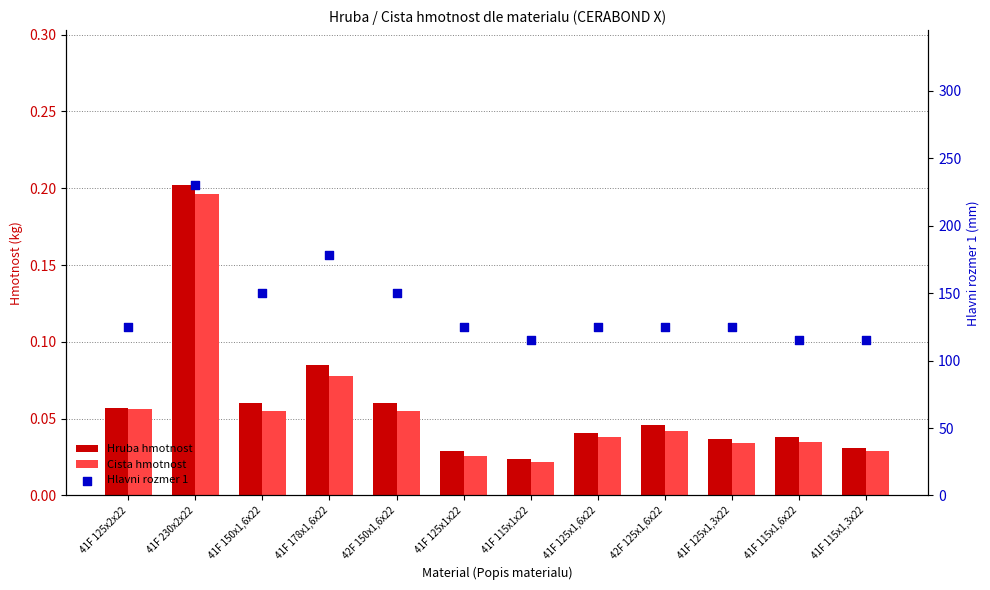

Which series reaches the maximum Y coordinate?

Hlavni rozmer 1